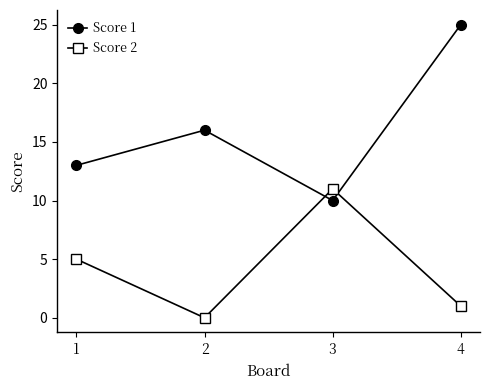

The value of Score 2 at 2 is 0. True or false?

True